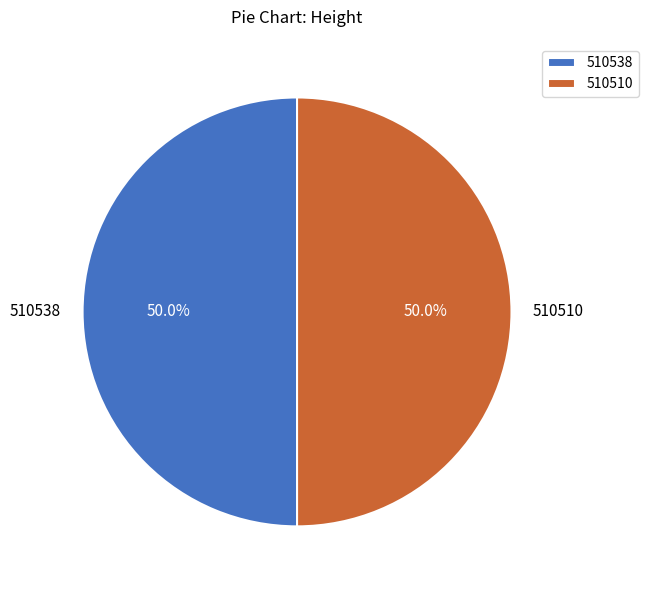

True or false: 510510 accounts for 55% of the total.

False